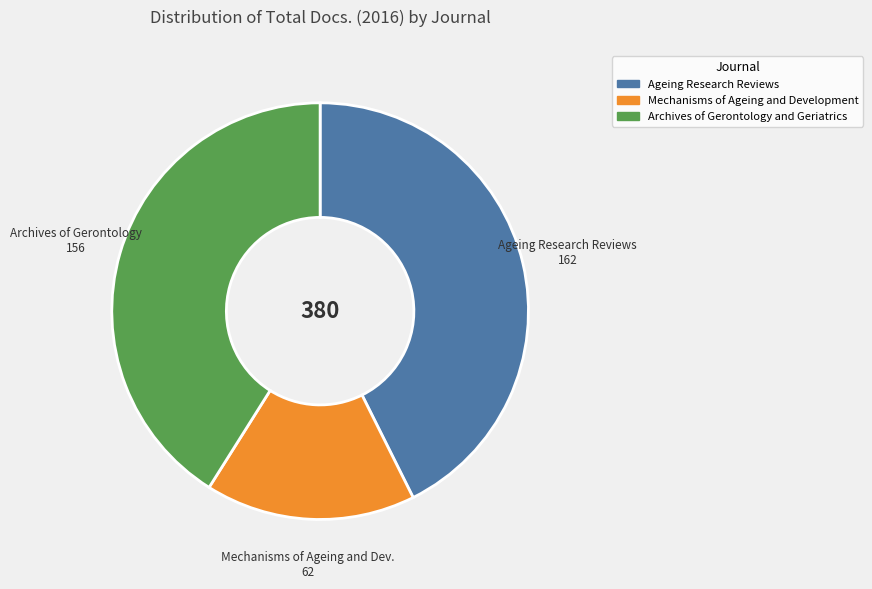

The Mechanisms of Ageing and Development slice represents 30% of the pie. True or false?

False